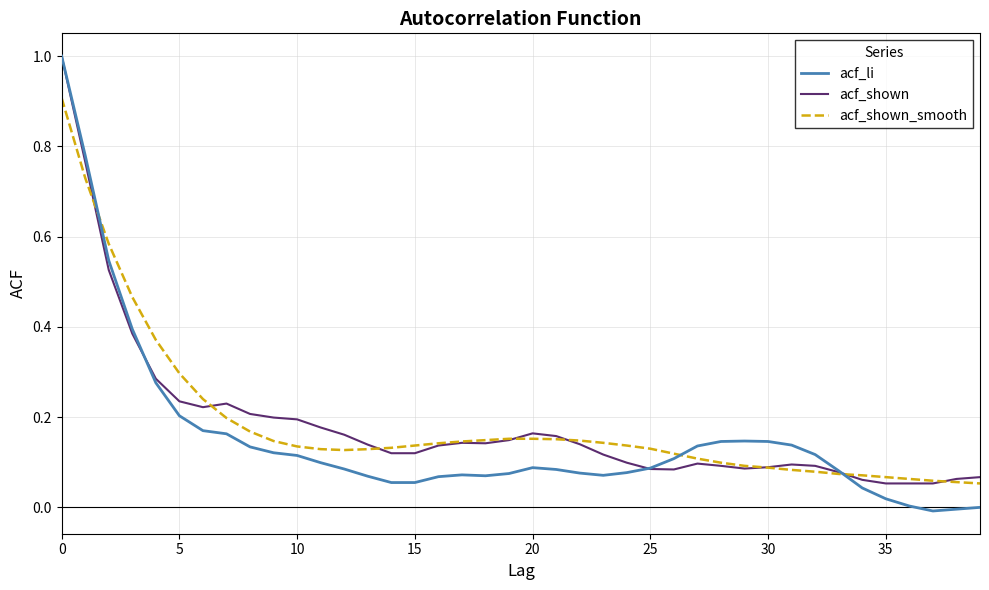

True or false: acf_shown has more than 1 points higher than both neighbors.

True